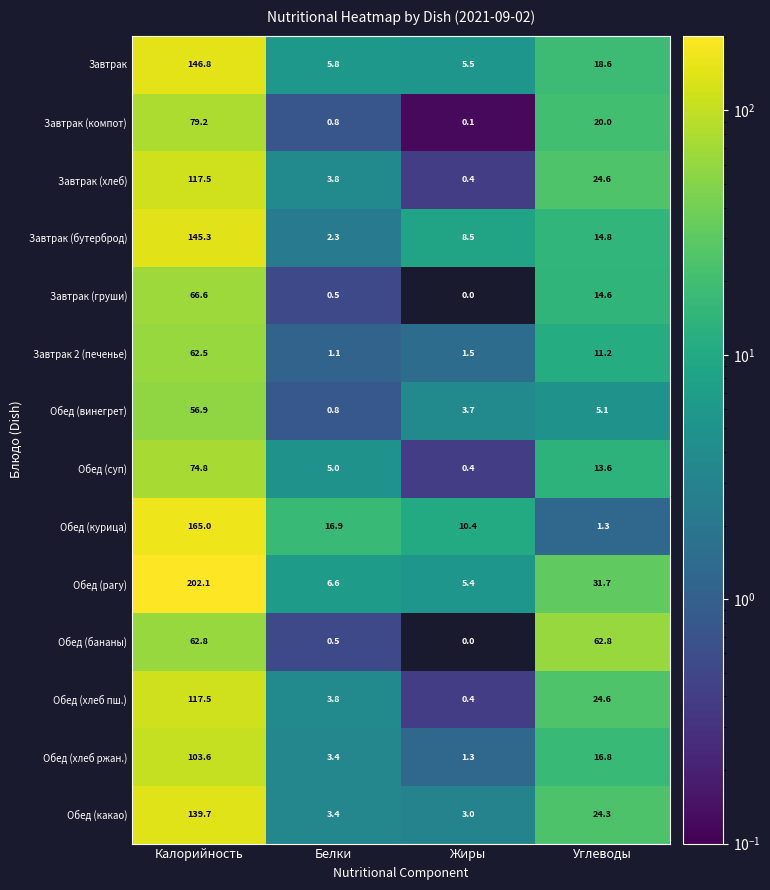

What is the sum of the Завтрак (груши) values at Жиры and Калорийность?

66.6